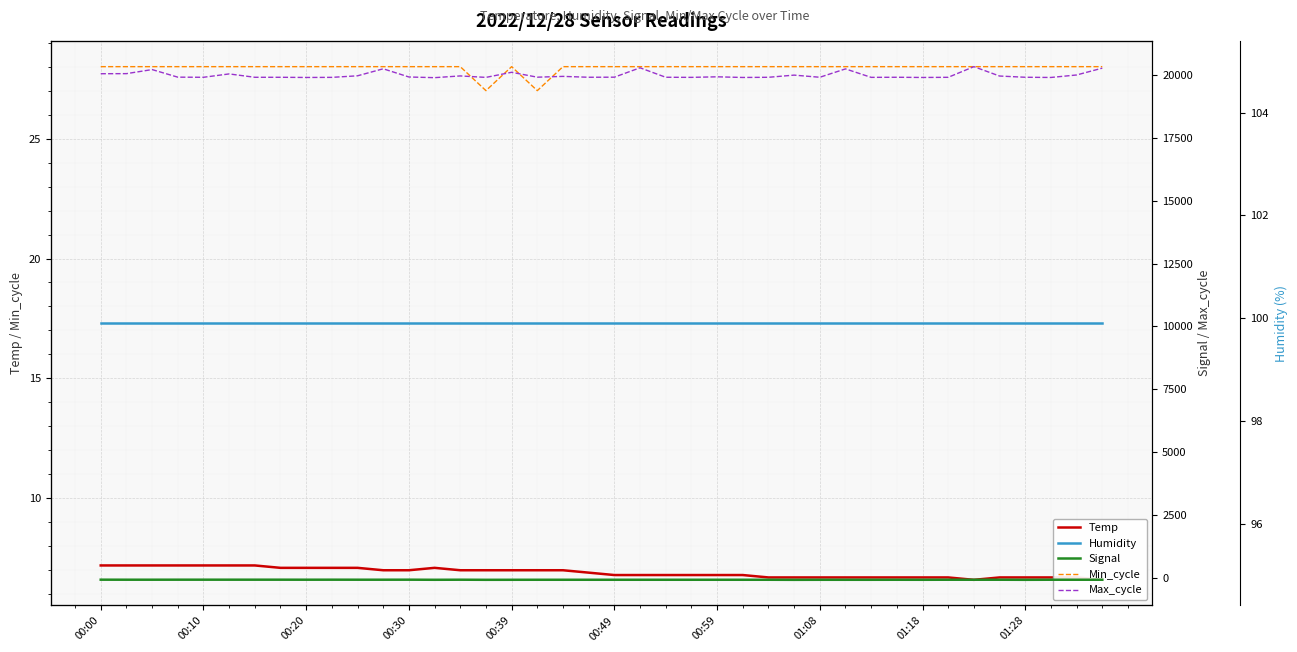

Which series changed the most between 14 and 38?

Max_cycle